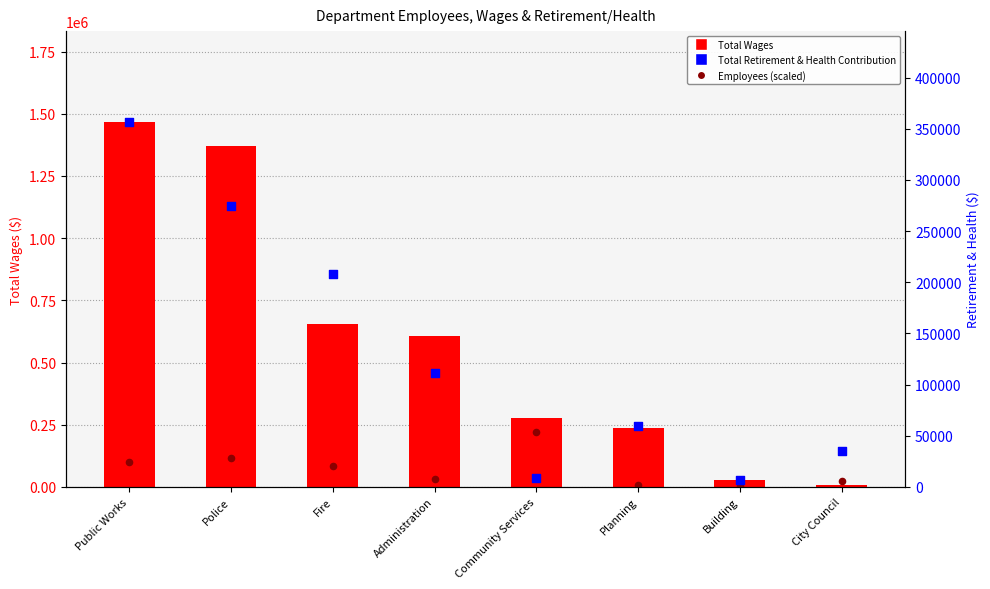

Which series has the largest total across all categories?

Total Wages